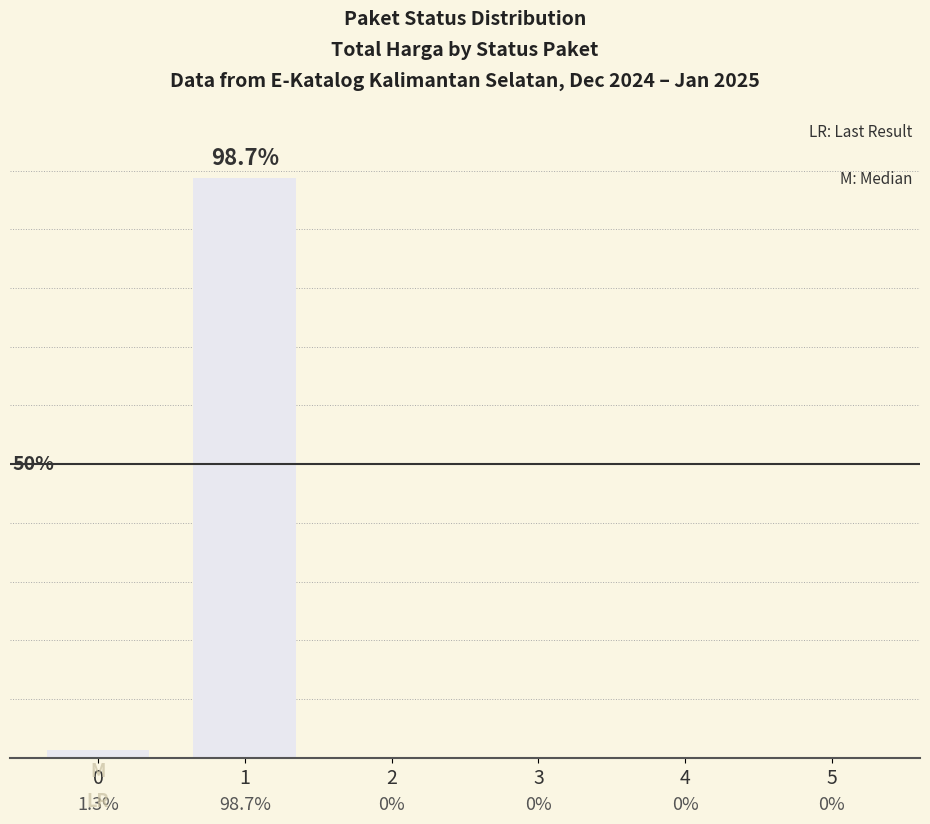

Which has a higher value, 2 or 1?

1